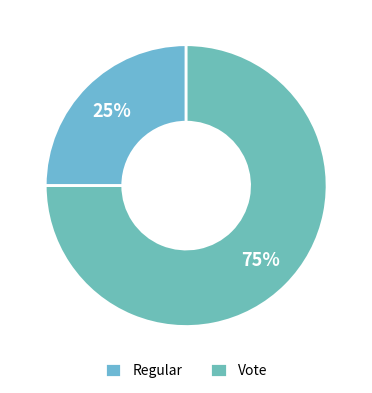

To the nearest percent, what percentage of the pie is Regular?

25%